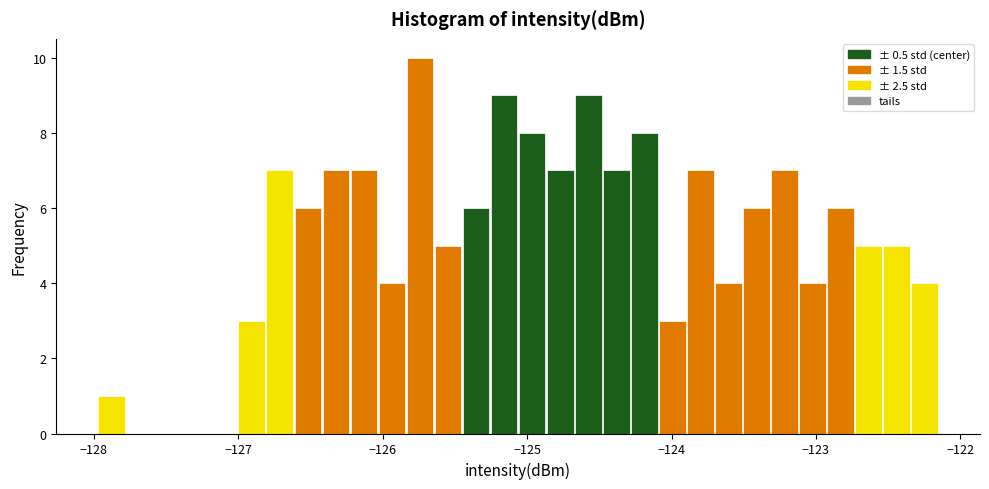

Read against the x-axis, roughly where is the centre of the tallest bar?

-125.7